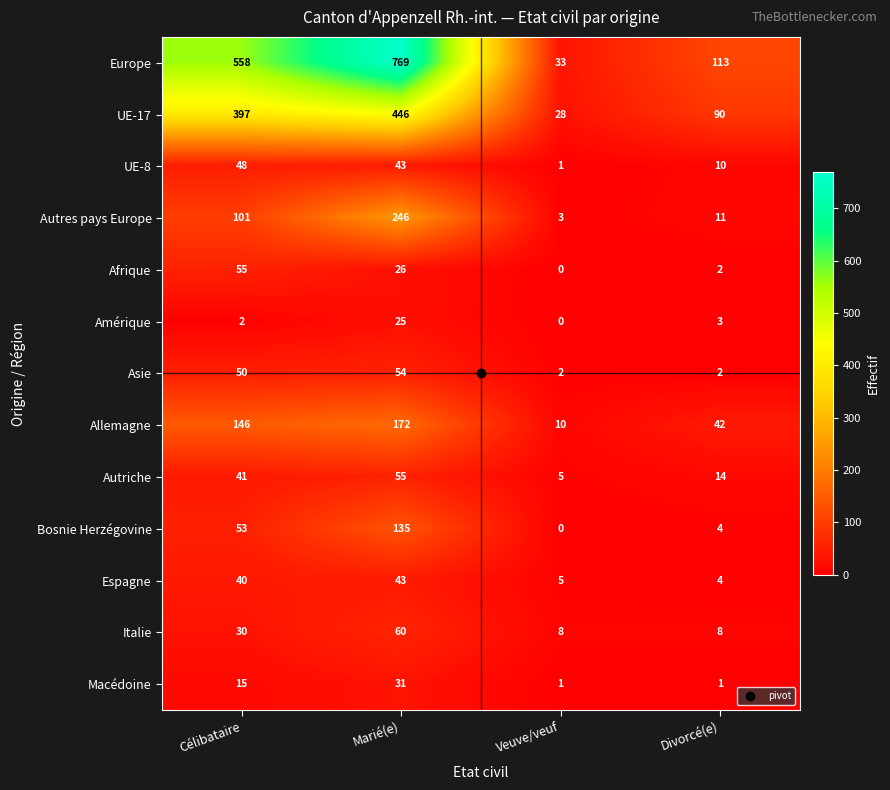

Which label corresponds to the smallest value in the chart?

Veuve/veuf